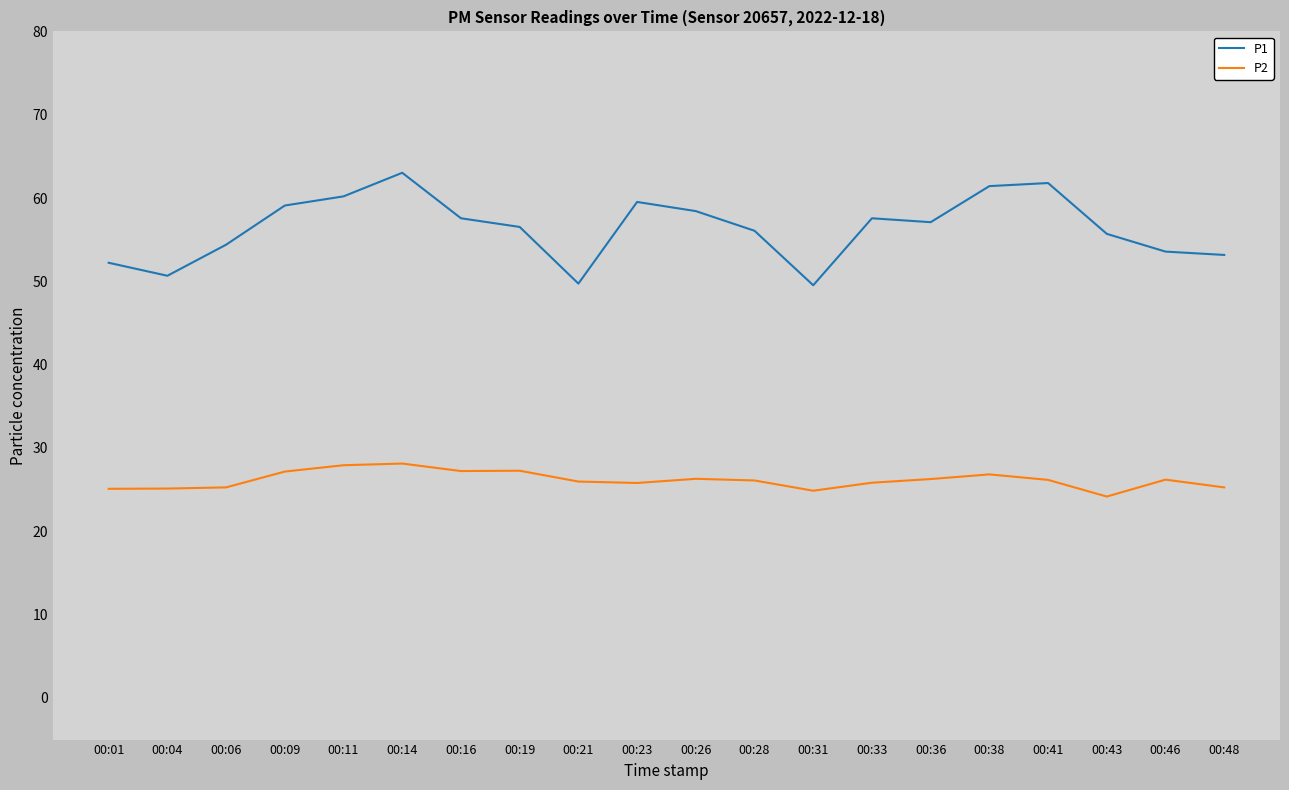

Read the P1 value at 00:41.

61.8